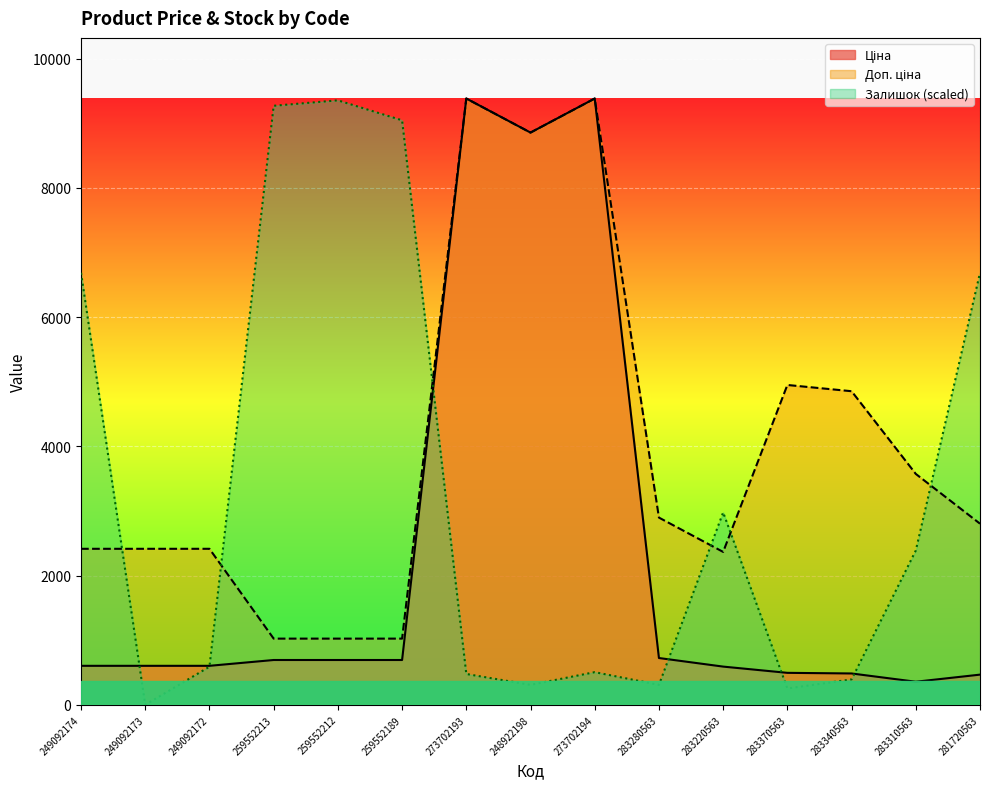

Does the chart display data point markers on the line(s)?

No